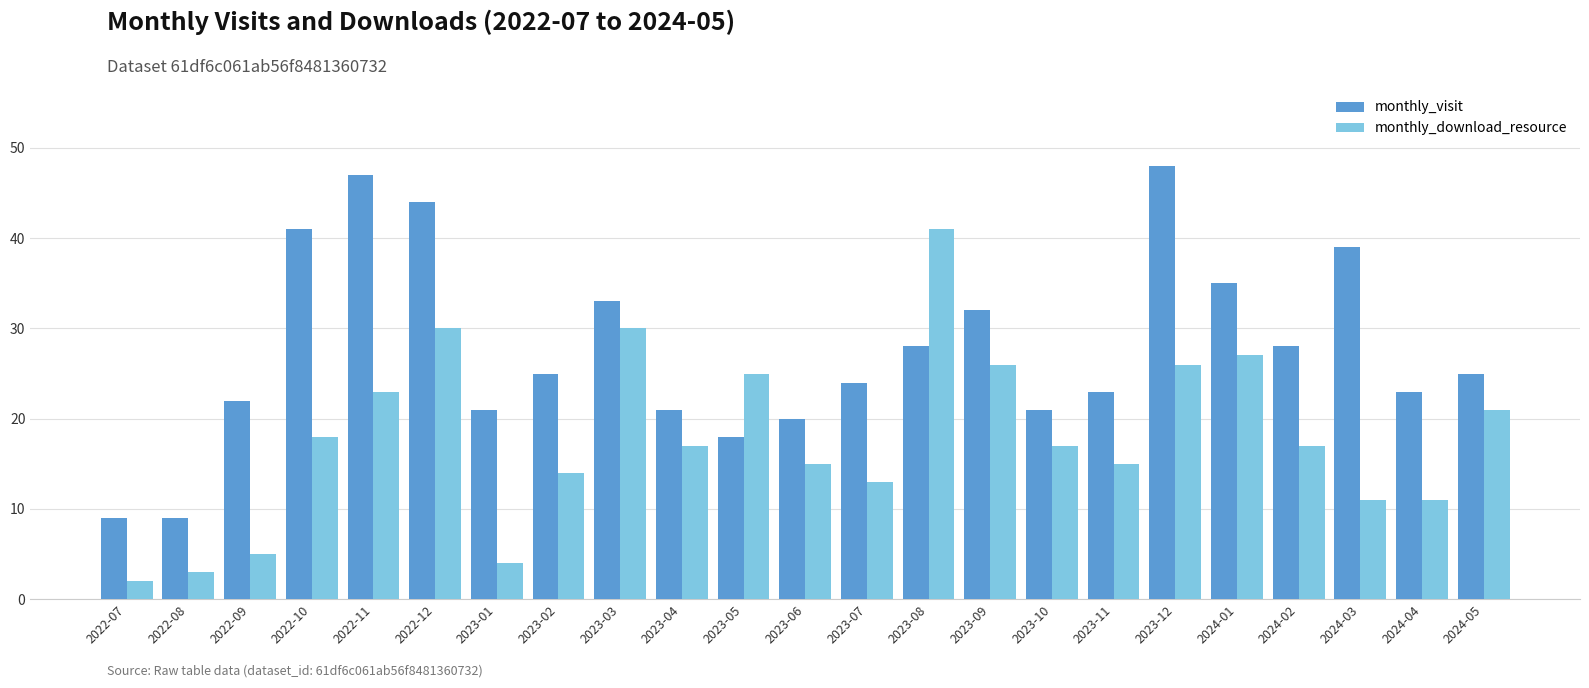

How many bars are there in each group?

2